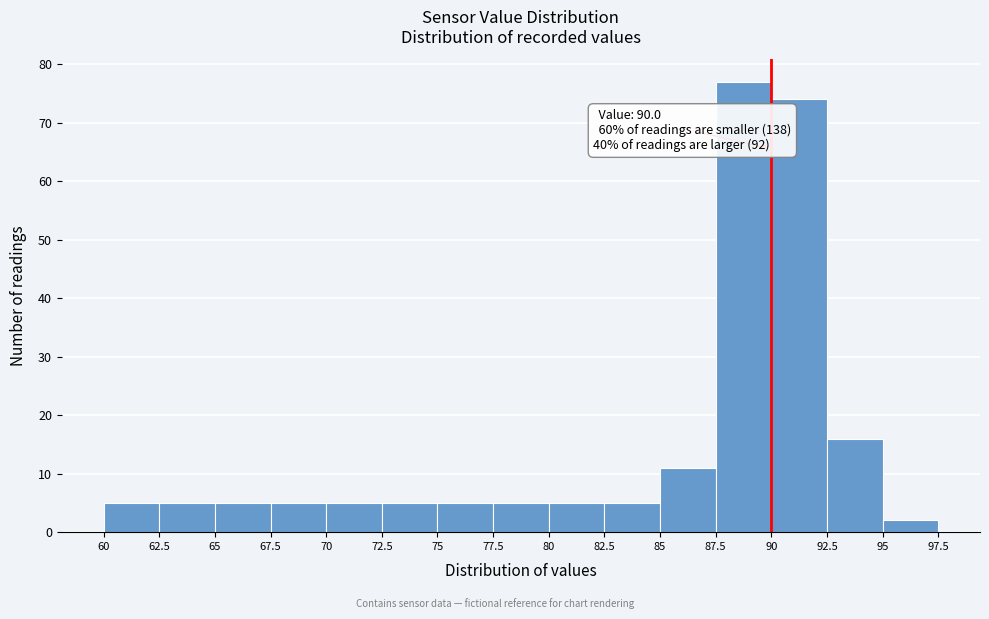

Over which range of the x-axis is the bar tallest?

87.5 to 90